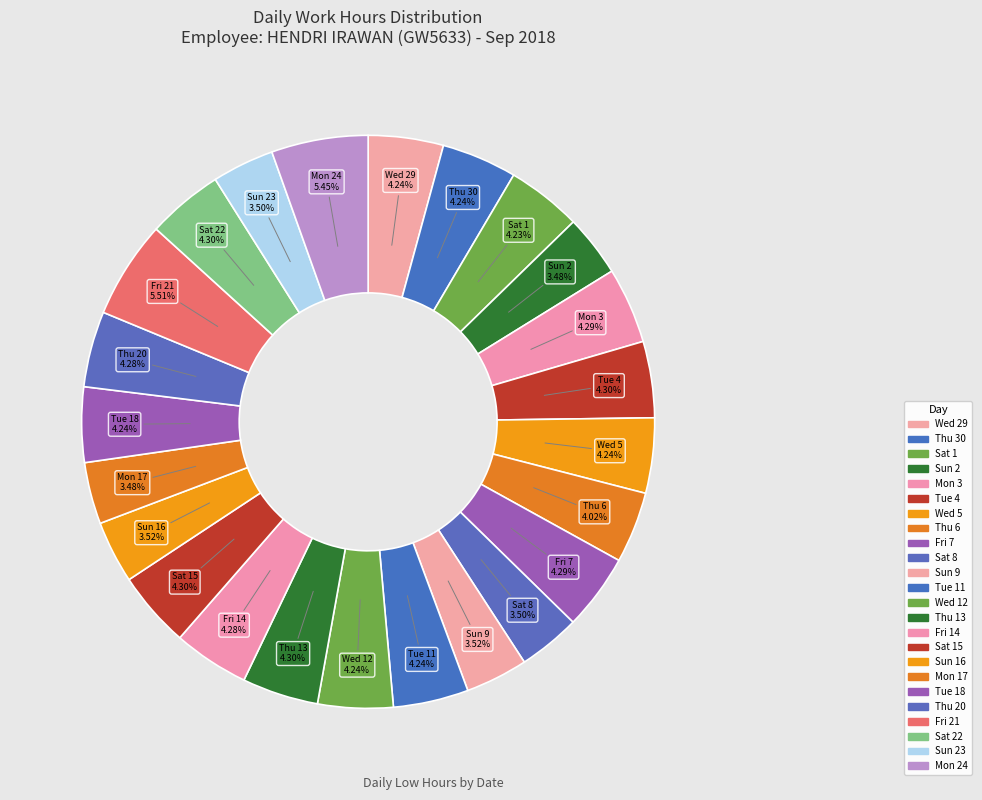

Is the sum of Mon 3 and Sat 15 greater than half?

No